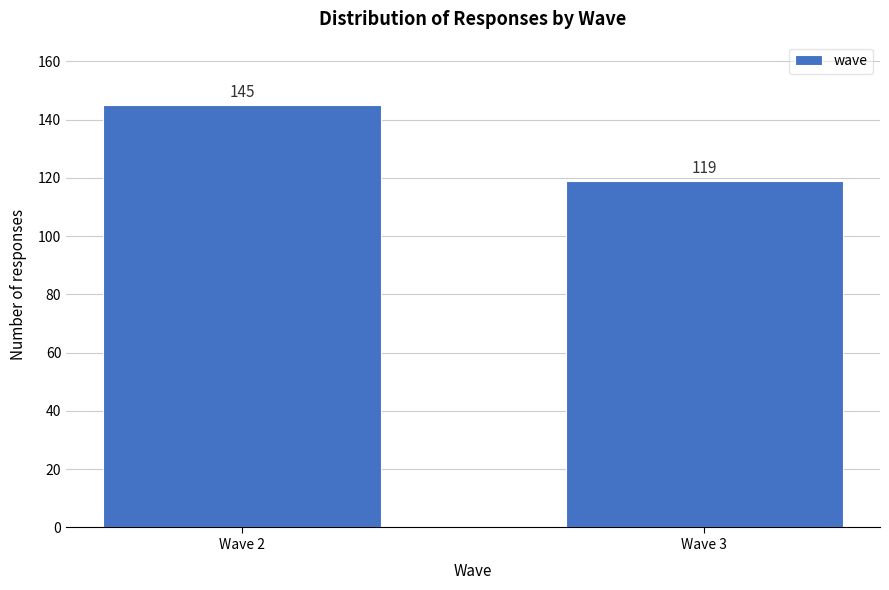

Reading left to right, list all the values displayed in this chart.

Wave 2=145	Wave 3=119